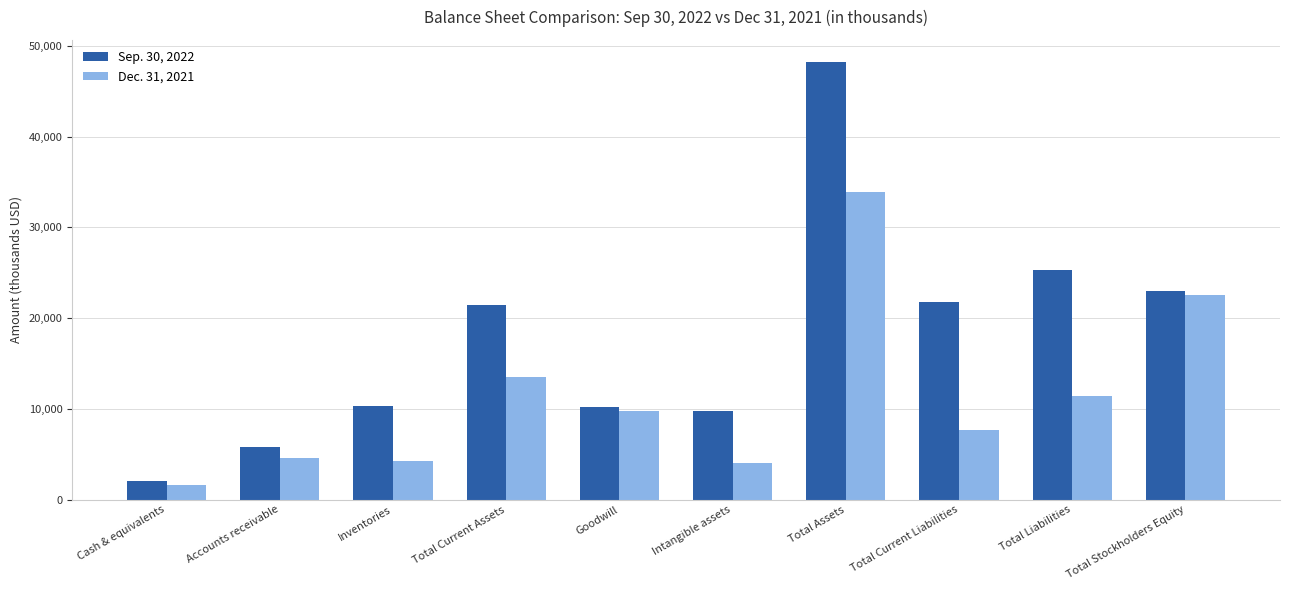

At how many categories does at least one series exceed 44742?

1